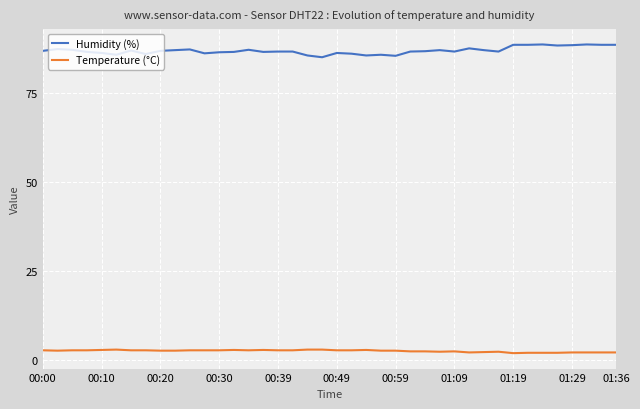

What is the smallest value displayed?

1.8